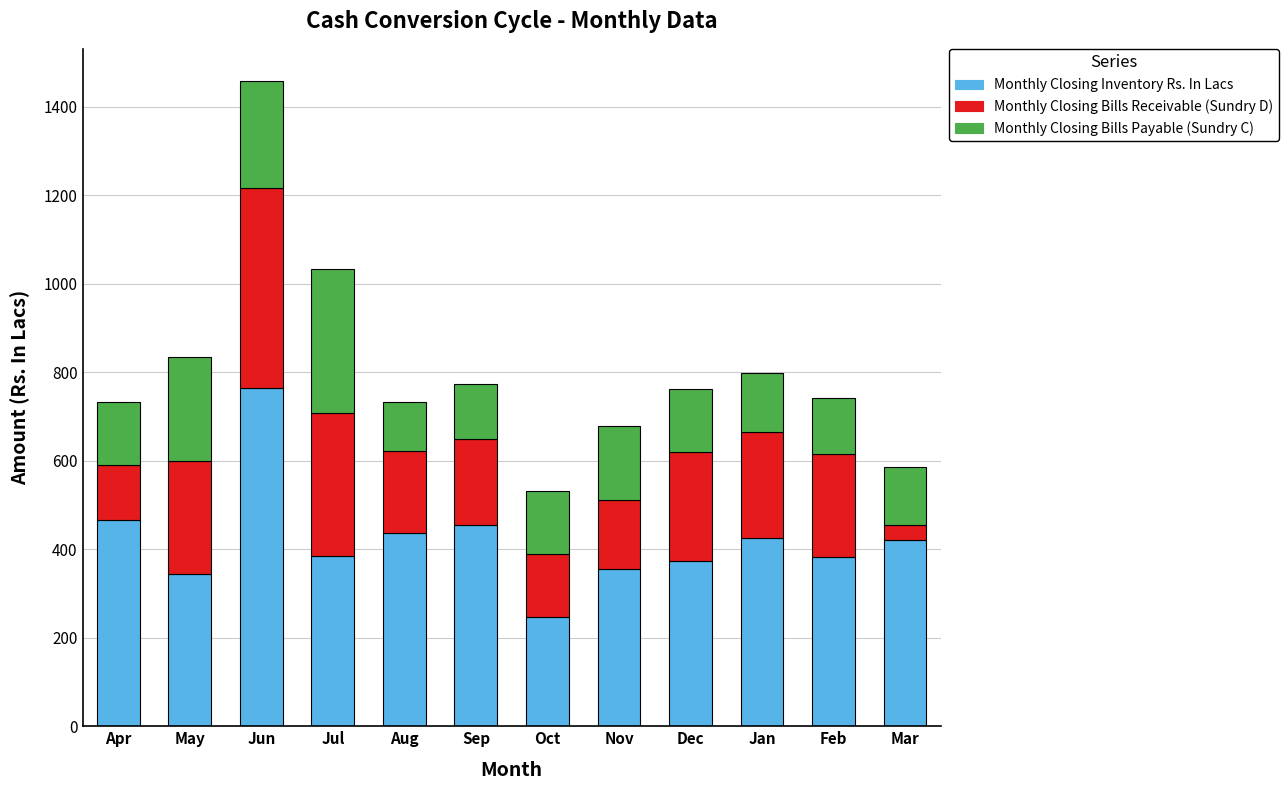

What is the sum of the Monthly Closing Inventory Rs. In Lacs values at Apr and Jun?

1230.0